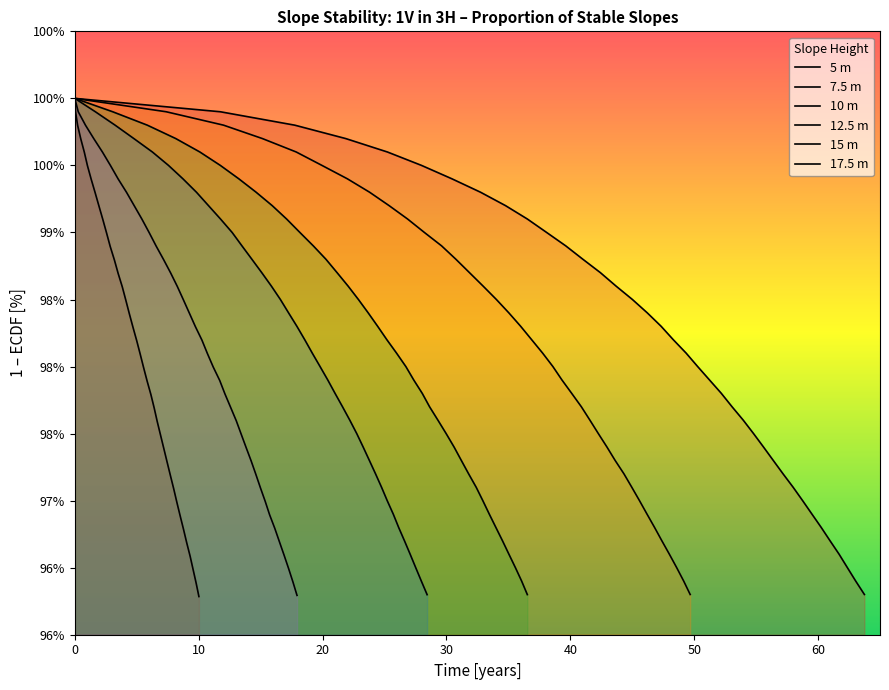

What is the difference between the second highest and second lowest values in the 5 m series?

3.5